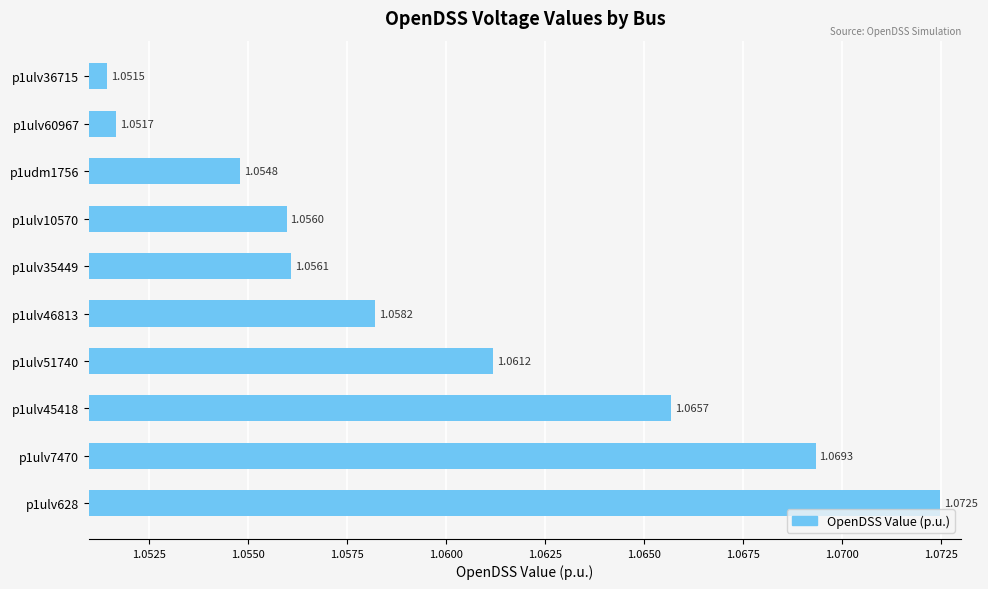

How many series are shown in this chart?

1